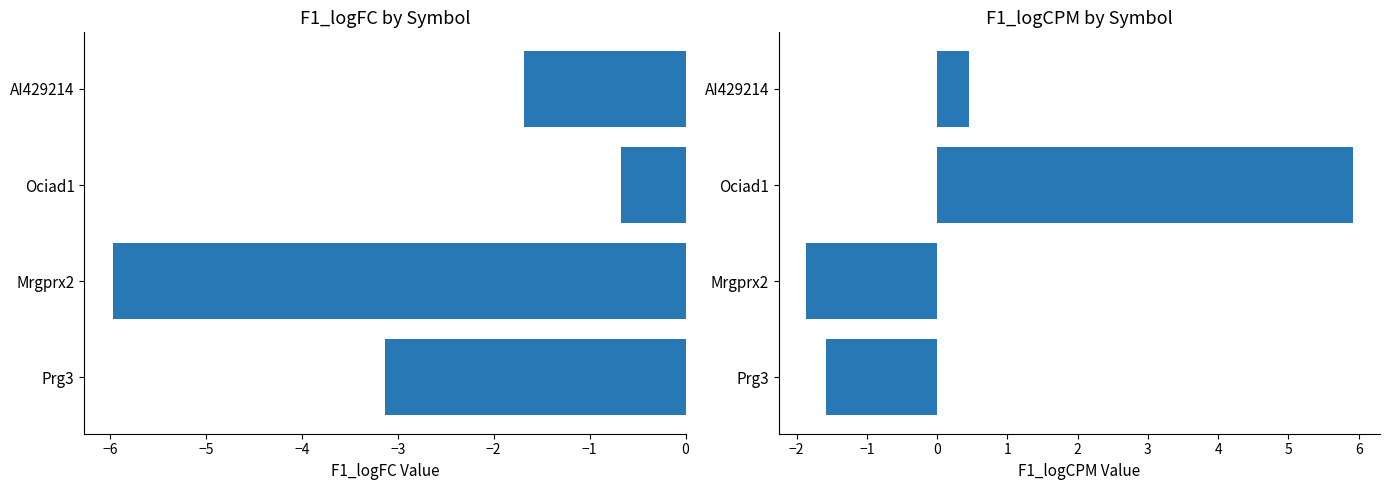

What is the total value across all series at Mrgprx2?

-7.8